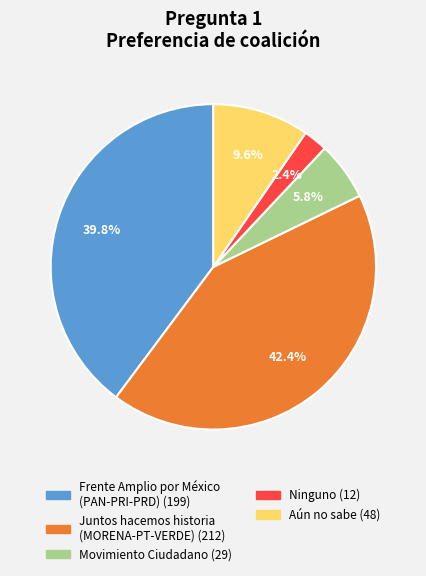

Combined, what portion of the pie is Ninguno and Aún no sabe?

12.0%